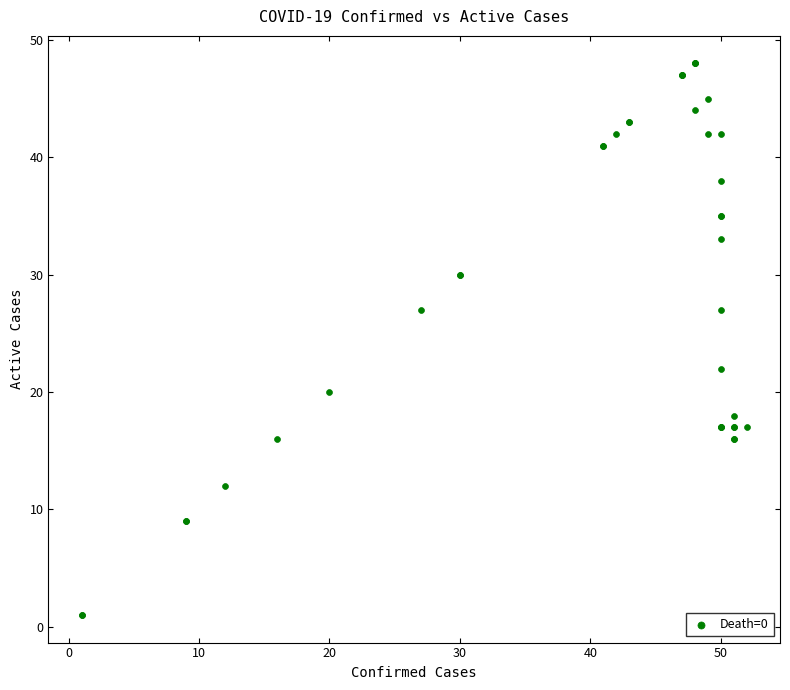

What Y value in the scatter plot is closest to 24?

22